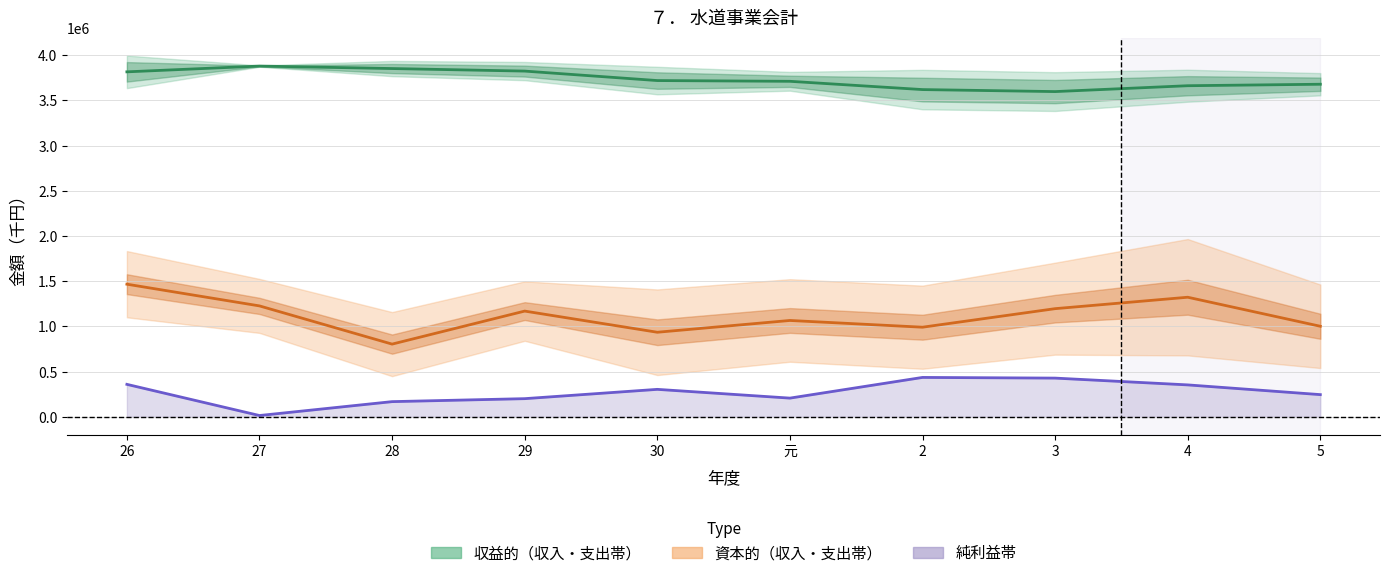

What is the label of the 1st point from the left?

26